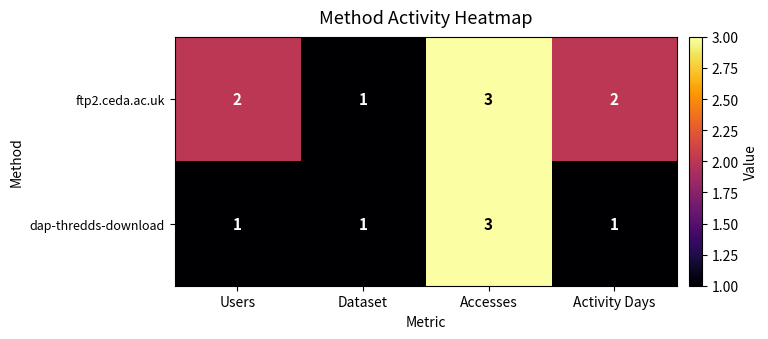

What is the sum of the dap-thredds-download values at Accesses and Activity Days?

4